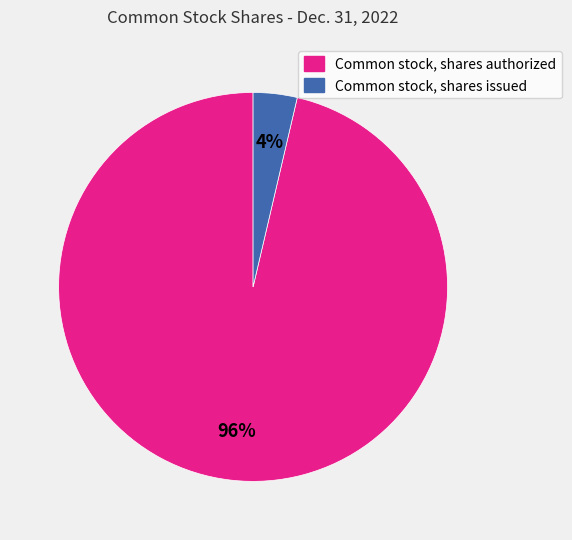

True or false: Common stock, shares issued accounts for 13% of the total.

False